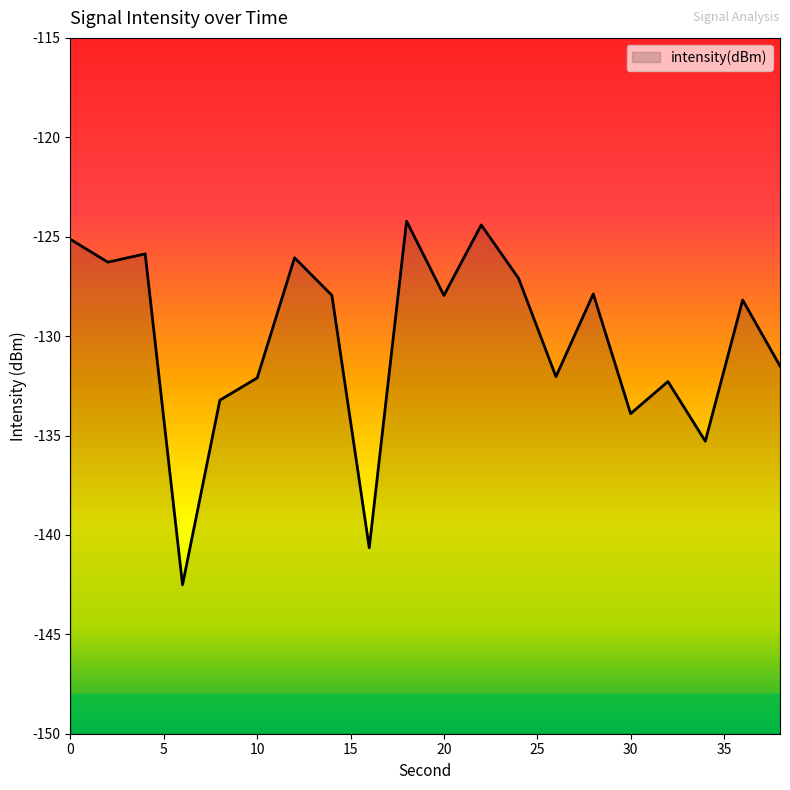

Which label corresponds to the largest value in the chart?

18